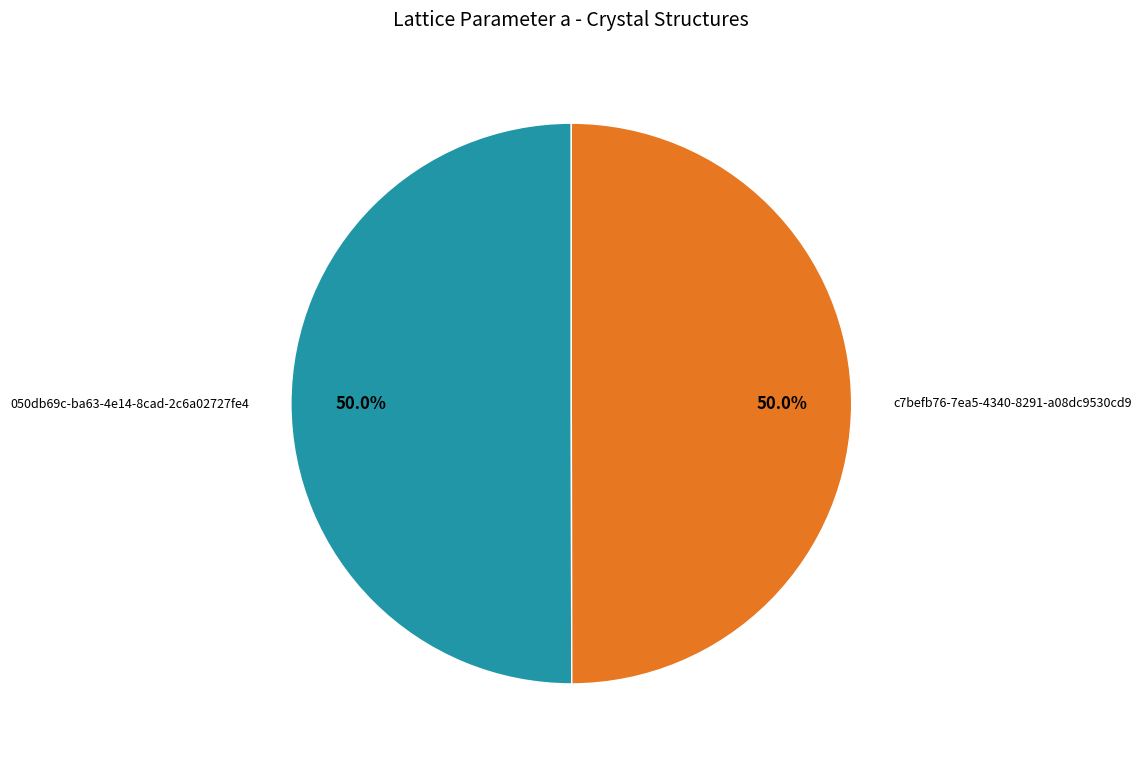

What percentage is NOT represented by 050db69c-ba63-4e14-8cad-2c6a02727fe4?

50.0%